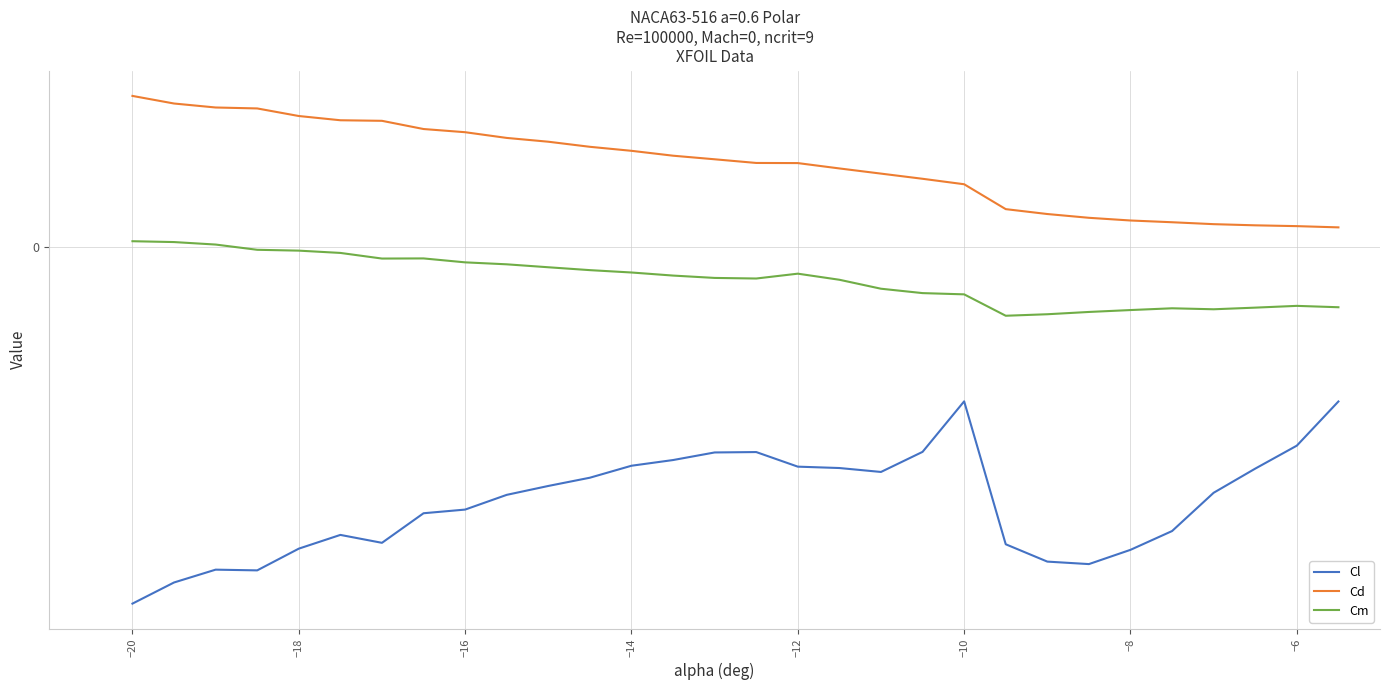

Rank the series by their maximum value, from lowest to highest.

Cl, Cm, Cd